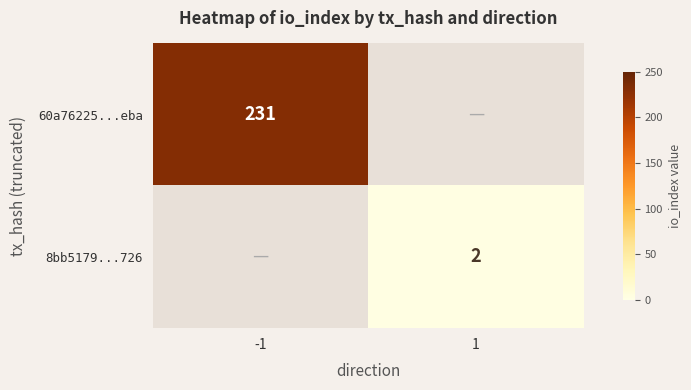

Is it true that 60a76225...eba equals 231 at -1?

True